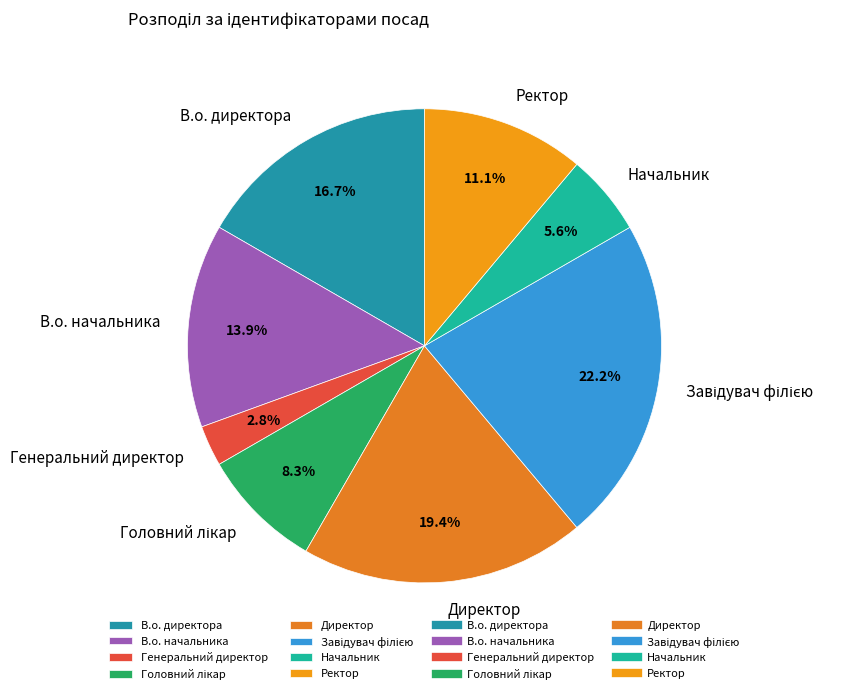

To the nearest percent, what is the difference between the largest and smallest slice percentages?

19%